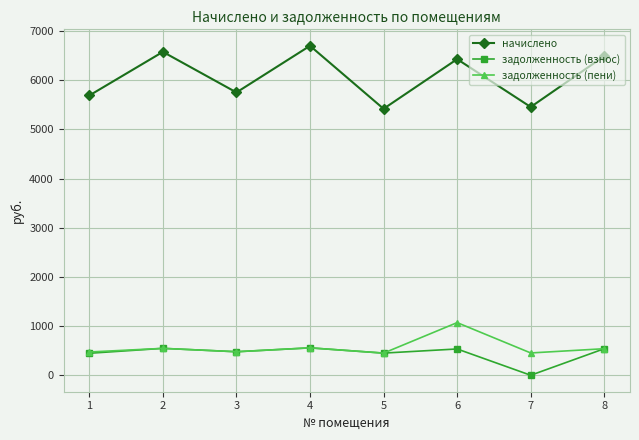

At which category is the sum across all series the highest?

6